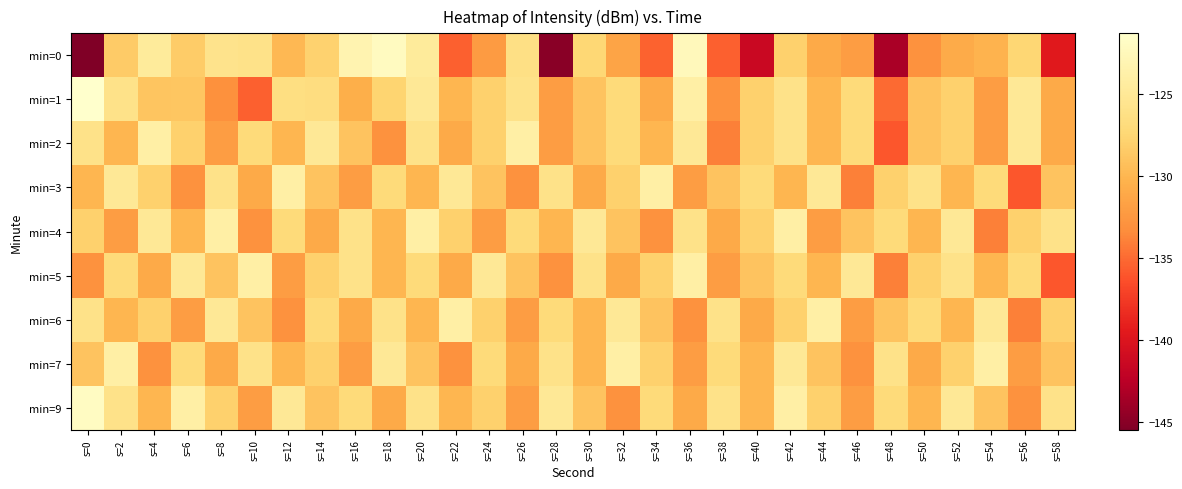

What is the total value across all series at s=52?

-1150.9